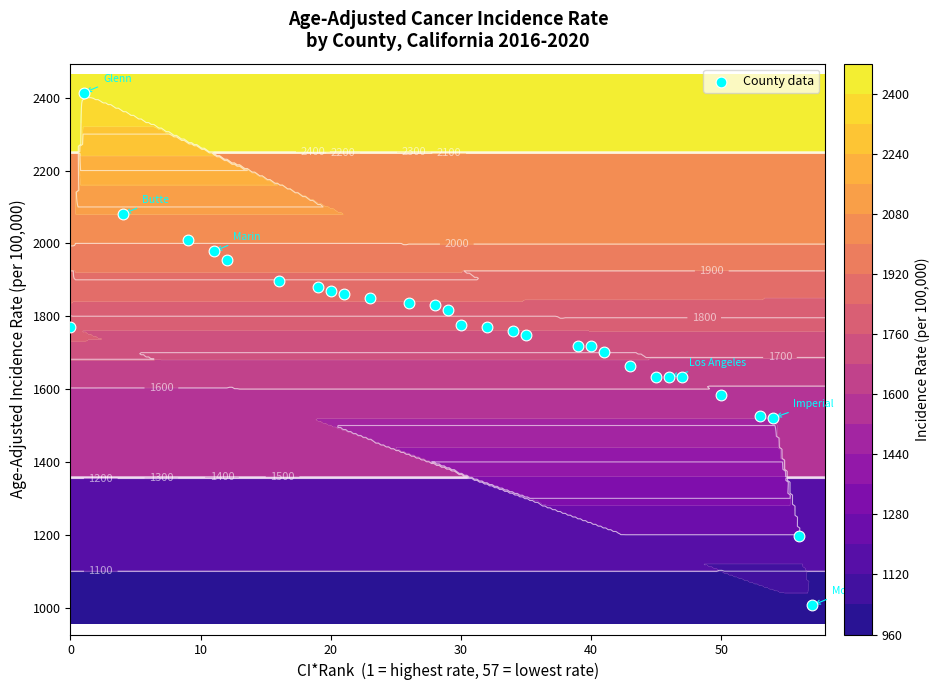

Count the number of values greater than 1770.

15